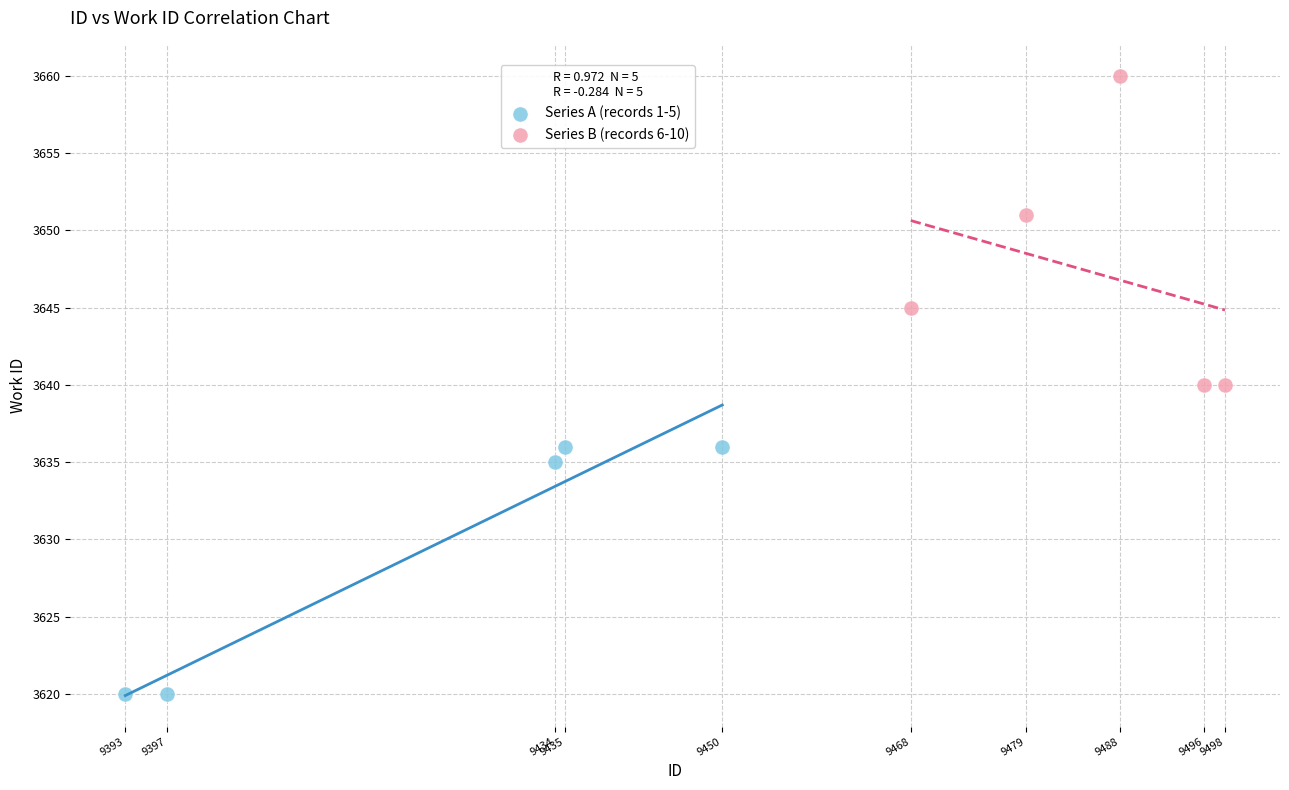

Which series reaches the maximum Y coordinate?

Series B (records 6-10)